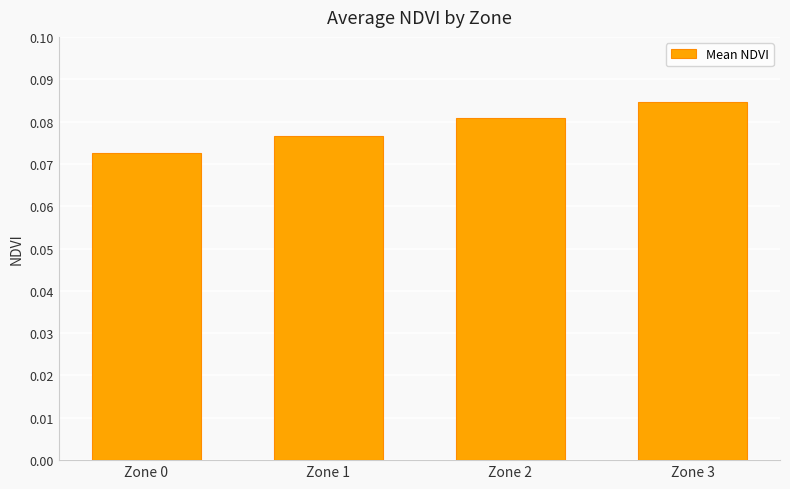

Count the number of categories in the chart.

4